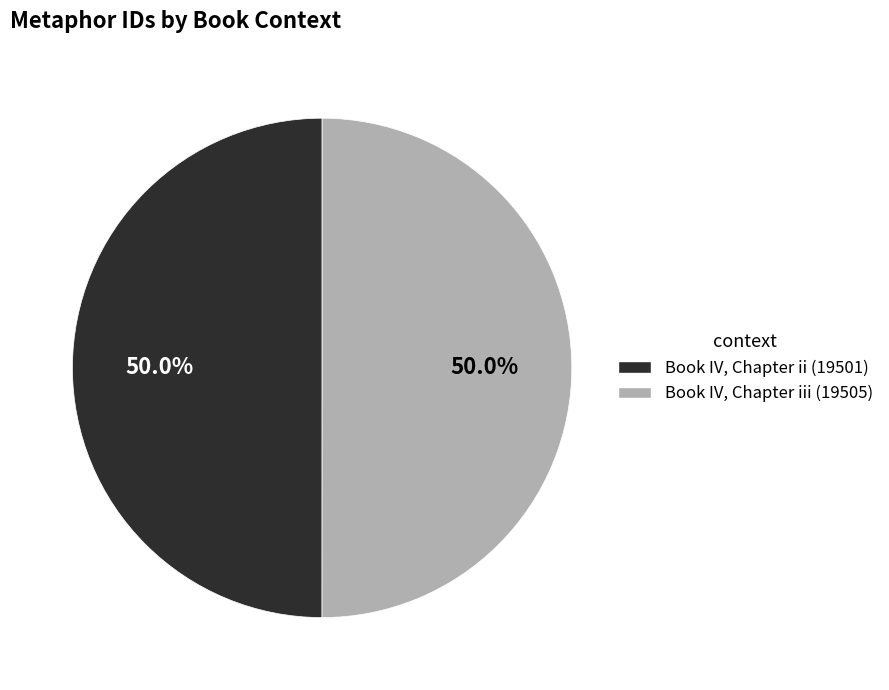

Count the number of slices in the pie.

2